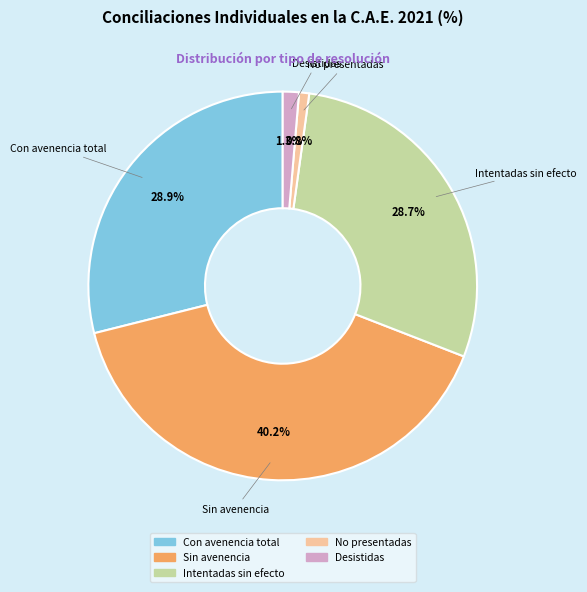

Count the number of slices in the pie.

5